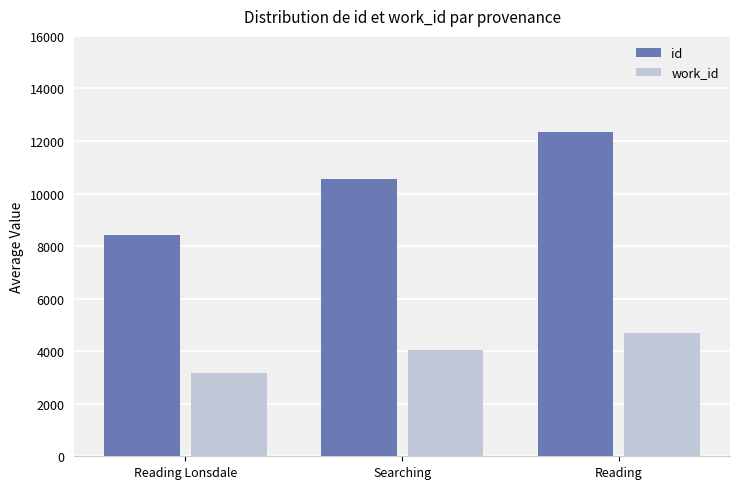

What are all the series names shown in the legend?

id, work_id